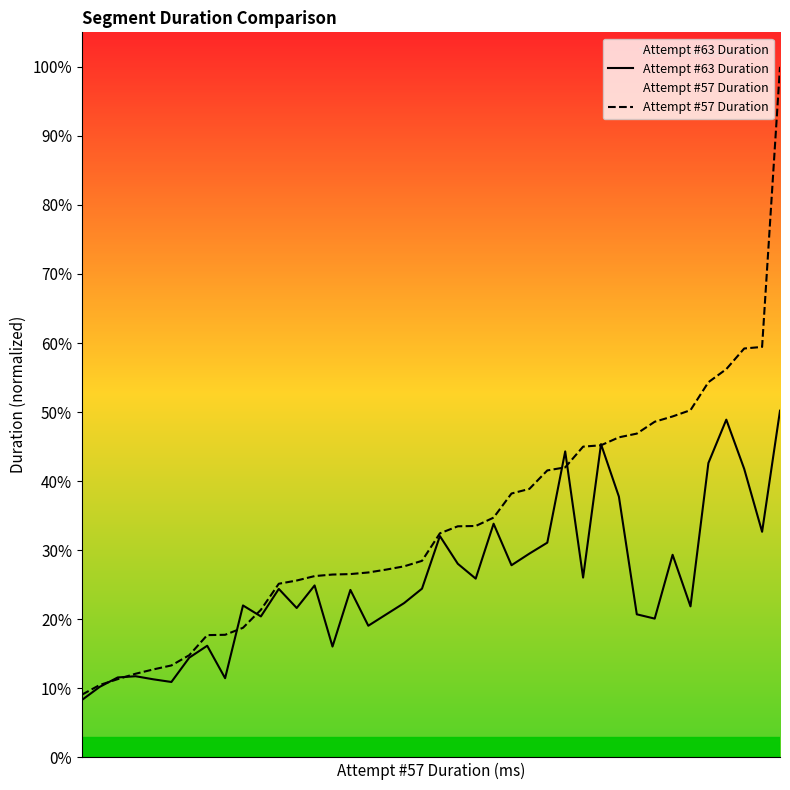

Does the chart display data point markers on the line(s)?

No